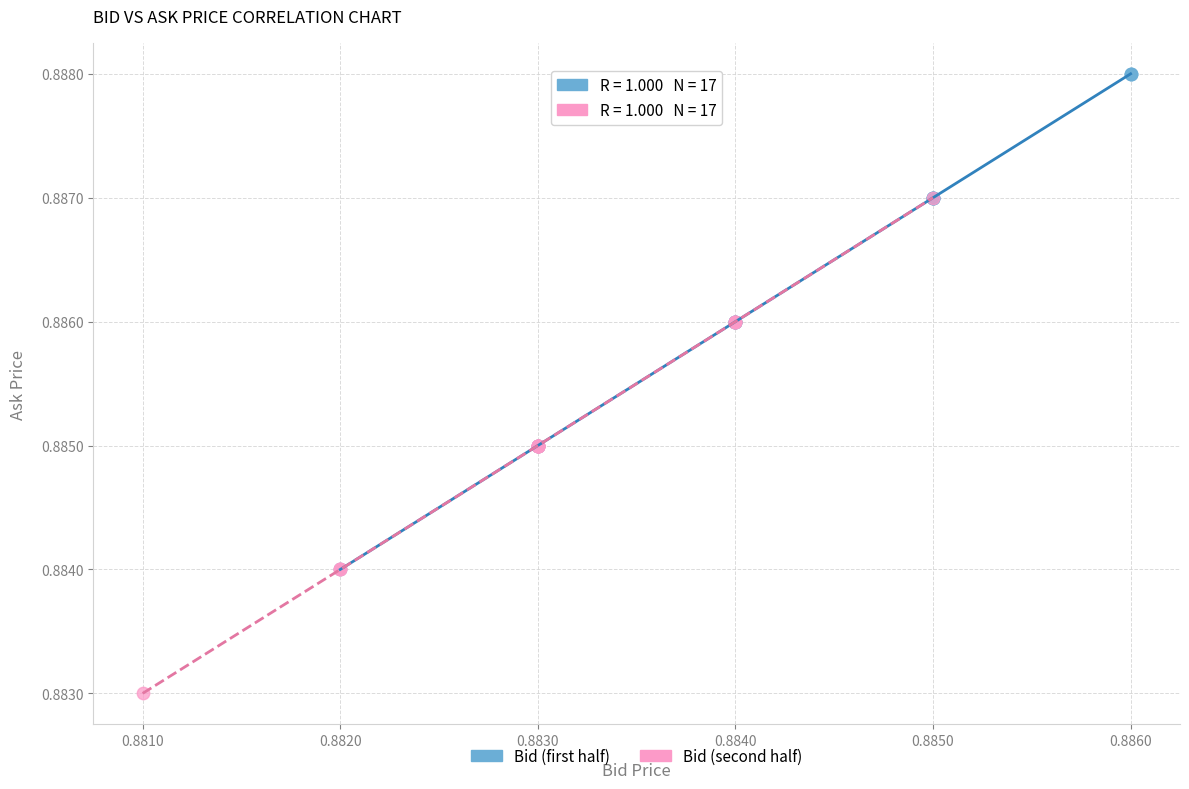

Which series reaches the maximum Y coordinate?

Bid (first half)